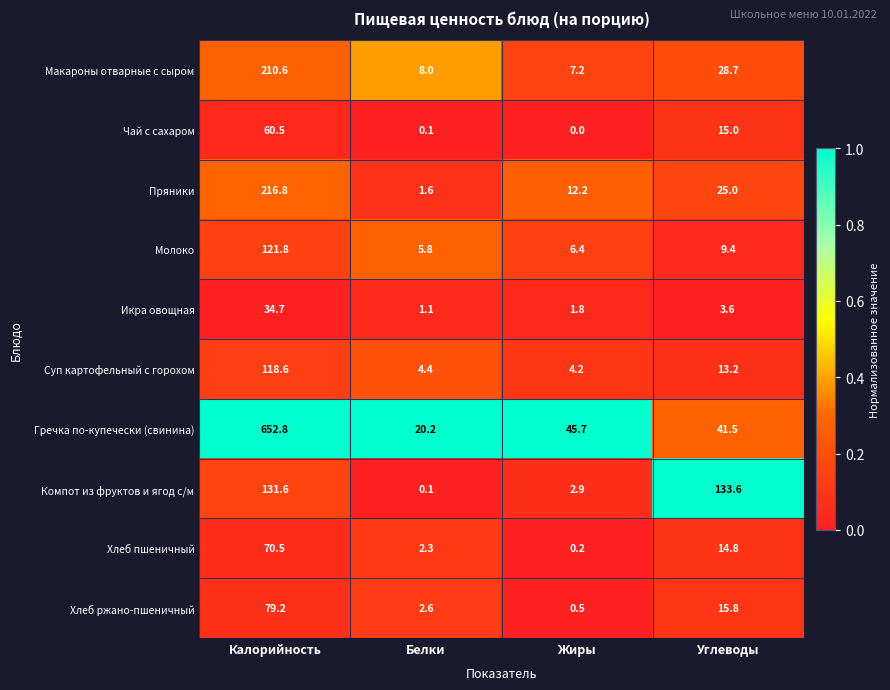

Is it true that Хлеб пшеничный equals 5.8 at Углеводы?

False